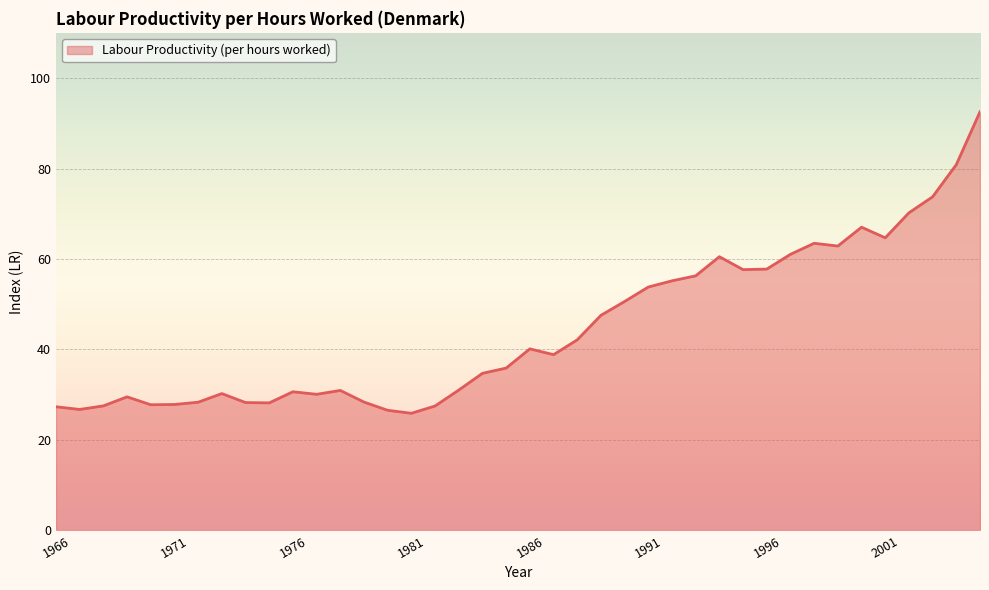

What is the greatest value displayed?

92.6